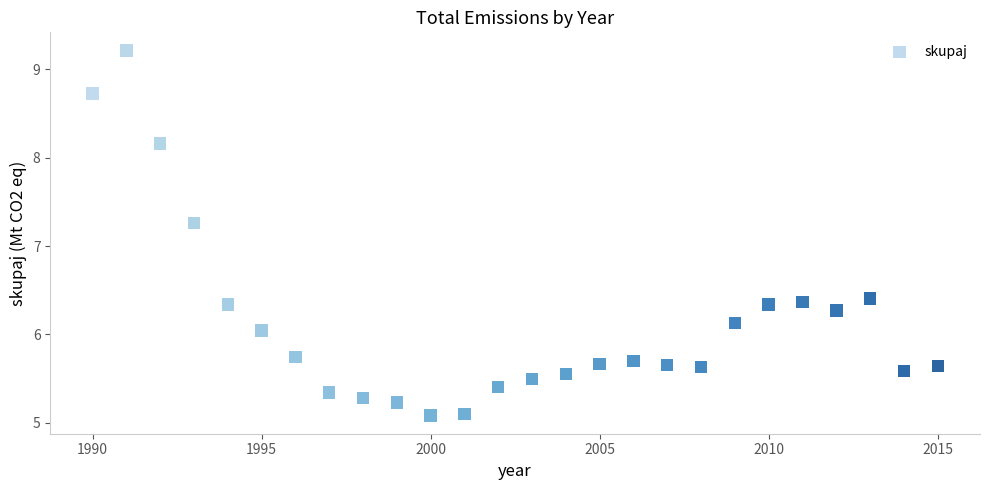

What is the range of Y values (max minus min)?

4.1